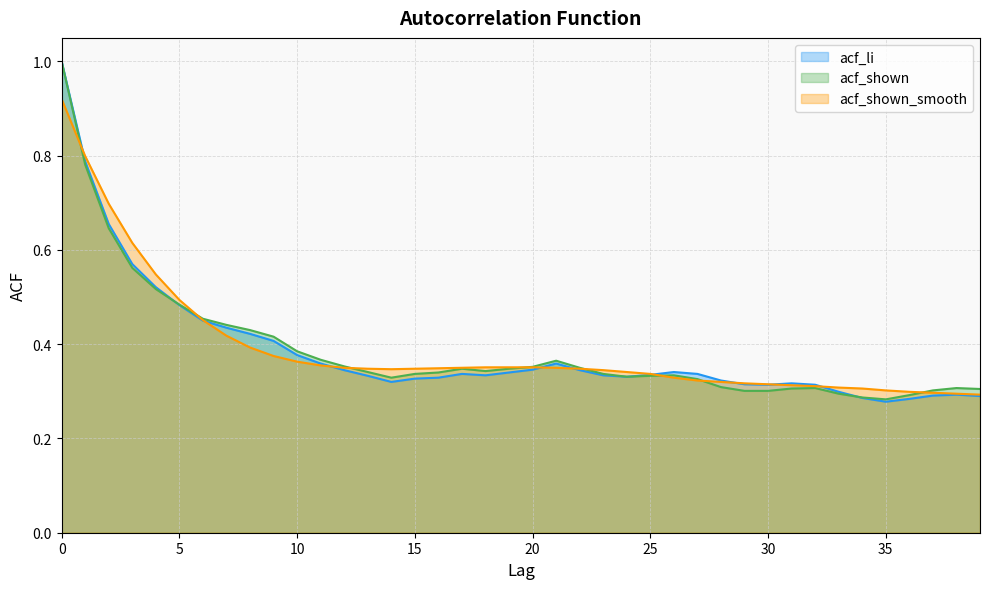

How many series are shown in this chart?

3